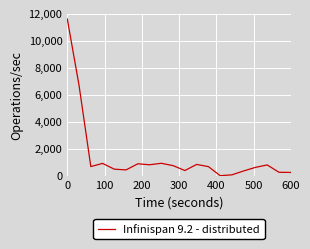

What is the difference between the maximum and minimum values?

11577.6